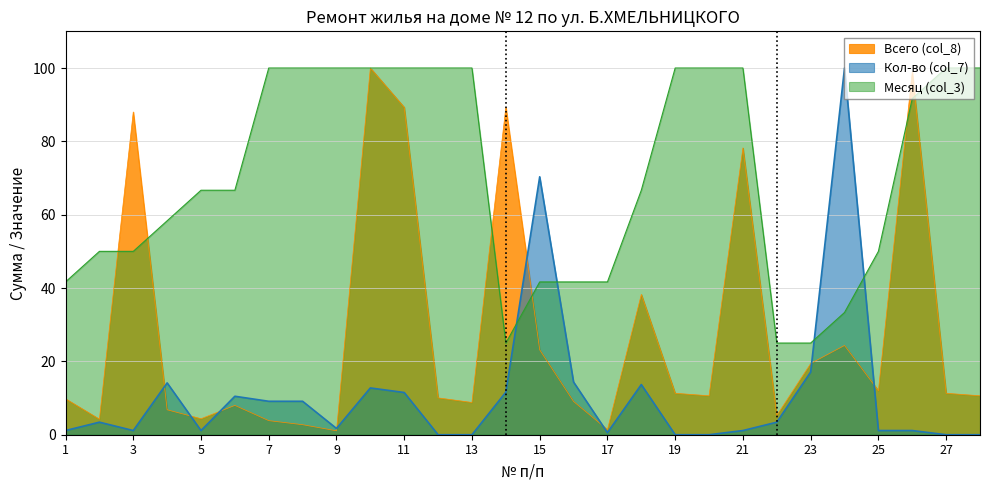

What is the difference between the Месяц (col_3) values at 1 and 11?

58.3